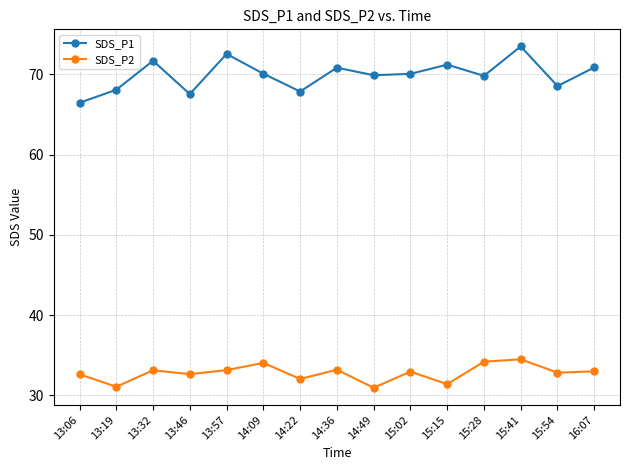

Which series has the largest total across all categories?

SDS_P1